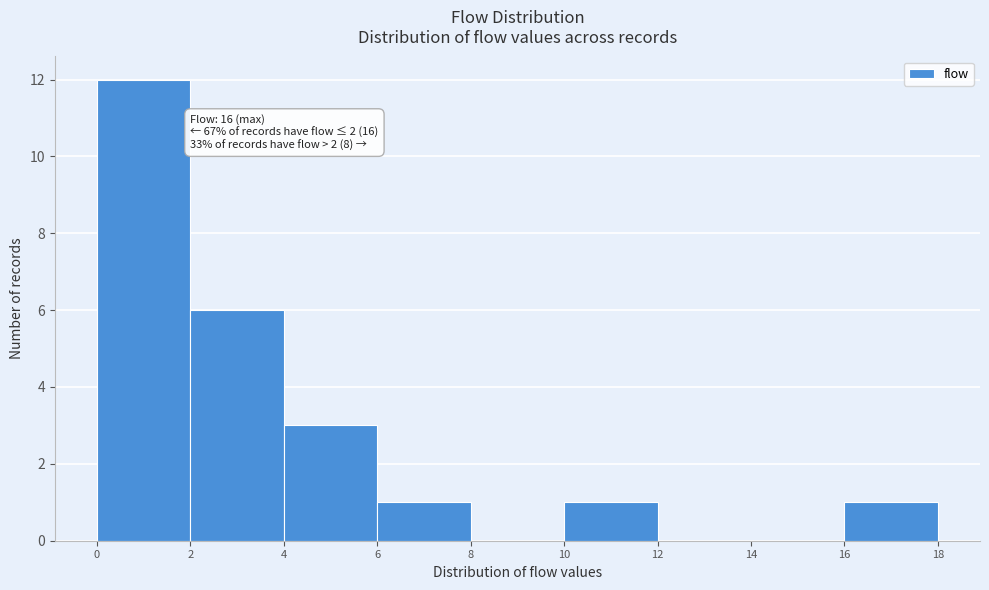

Over which range of the x-axis is the bar tallest?

0 to 2